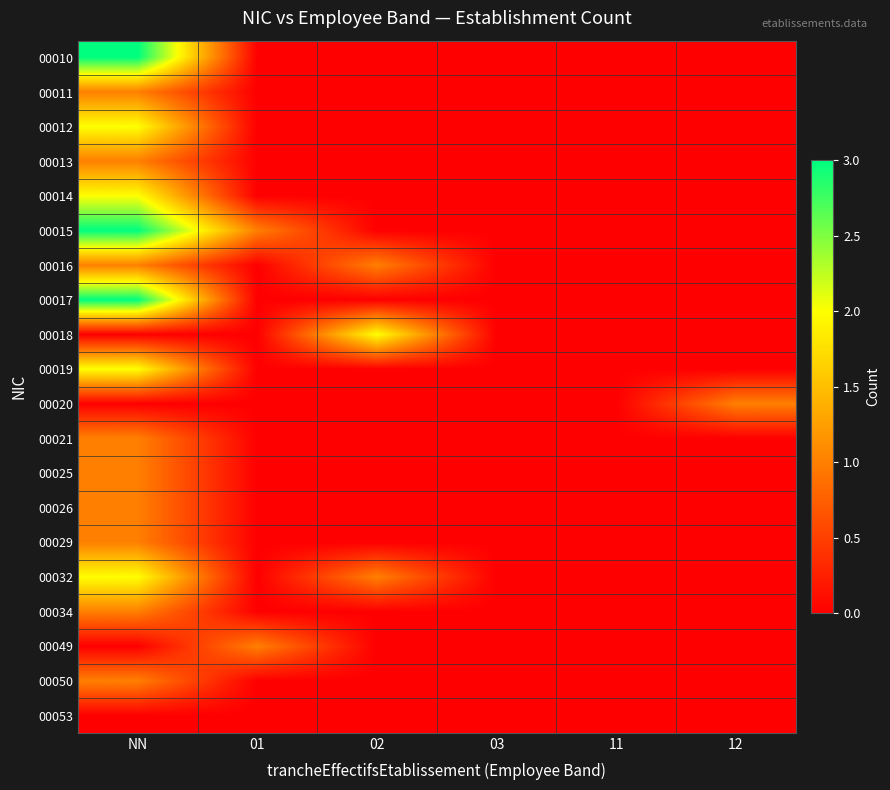

Reading left to right, extract all data points from this chart.

00010: NN=3	01=0	02=0	03=0	11=0	12=0
00011: NN=1	01=0	02=0	03=0	11=0	12=0
00012: NN=2	01=0	02=0	03=0	11=0	12=0
00013: NN=1	01=0	02=0	03=0	11=0	12=0
00014: NN=2	01=0	02=0	03=0	11=0	12=0
00015: NN=3	01=1	02=0	03=0	11=0	12=0
00016: NN=1	01=0	02=1	03=0	11=0	12=0
00017: NN=3	01=0	02=0	03=0	11=0	12=0
00018: NN=0	01=0	02=2	03=0	11=0	12=0
00019: NN=2	01=0	02=0	03=0	11=0	12=0
00020: NN=0	01=0	02=0	03=0	11=0	12=1
00021: NN=1	01=0	02=0	03=0	11=0	12=0
00025: NN=1	01=0	02=0	03=0	11=0	12=0
00026: NN=1	01=0	02=0	03=0	11=0	12=0
00029: NN=1	01=0	02=0	03=0	11=0	12=0
00032: NN=2	01=0	02=1	03=0	11=0	12=0
00034: NN=1	01=0	02=0	03=0	11=0	12=0
00049: NN=0	01=1	02=0	03=0	11=0	12=0
00050: NN=1	01=0	02=0	03=0	11=0	12=0
00053: NN=0	01=0	02=0	03=0	11=0	12=0